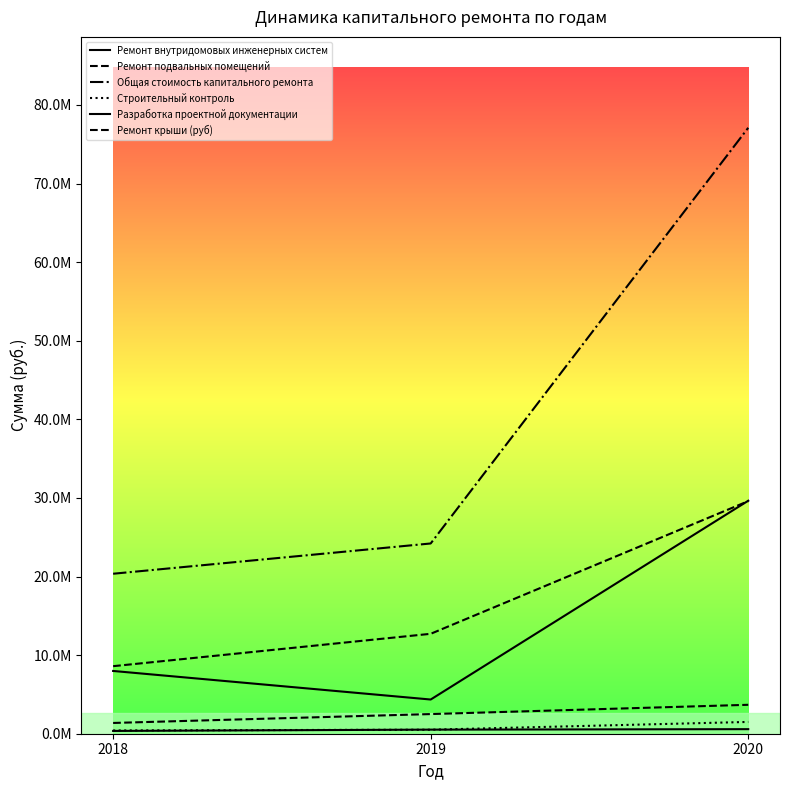

Does the chart have visible grid lines?

No